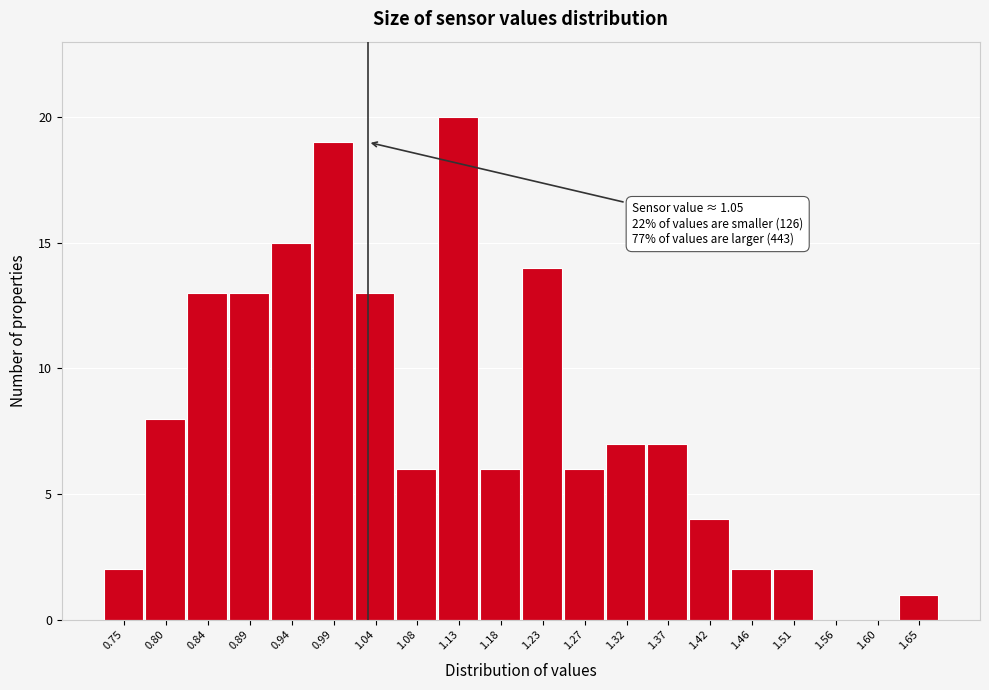

Reading left to right, transcribe all the data shown in this chart.

0.75=2	0.80=8	0.84=13	0.89=13	0.94=15	0.99=19	1.04=13	1.08=6	1.13=20	1.18=6	1.23=14	1.27=6	1.32=7	1.37=7	1.42=4	1.46=2	1.51=2	1.56=0	1.60=0	1.65=1